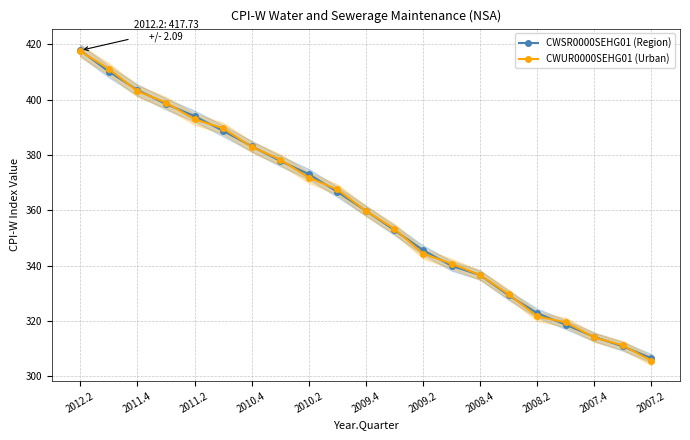

True or false: CWSR0000SEHG01 (Region) has more than 0 points higher than both neighbors.

False